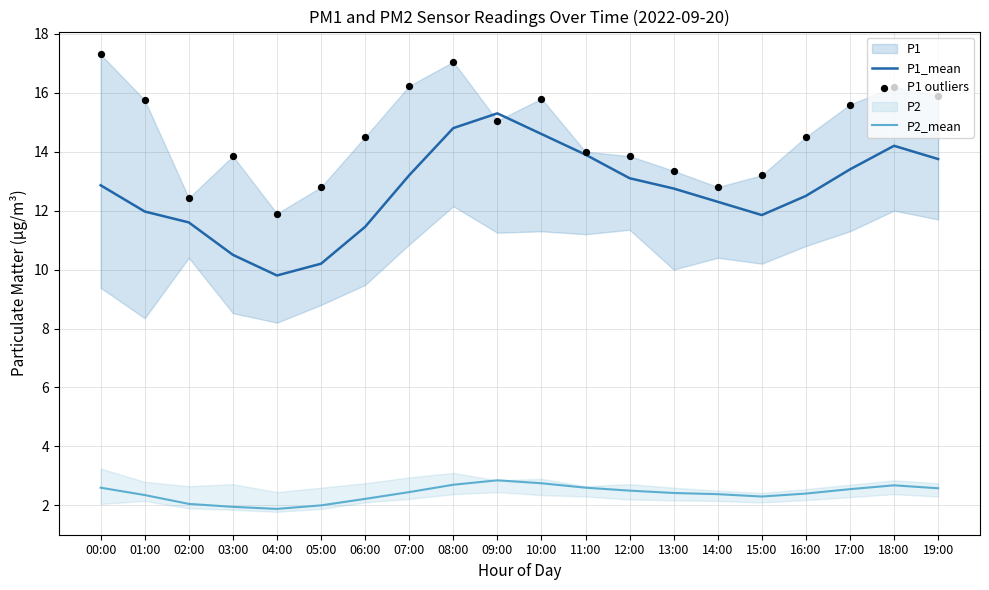

At how many categories does at least one series exceed 12?

19